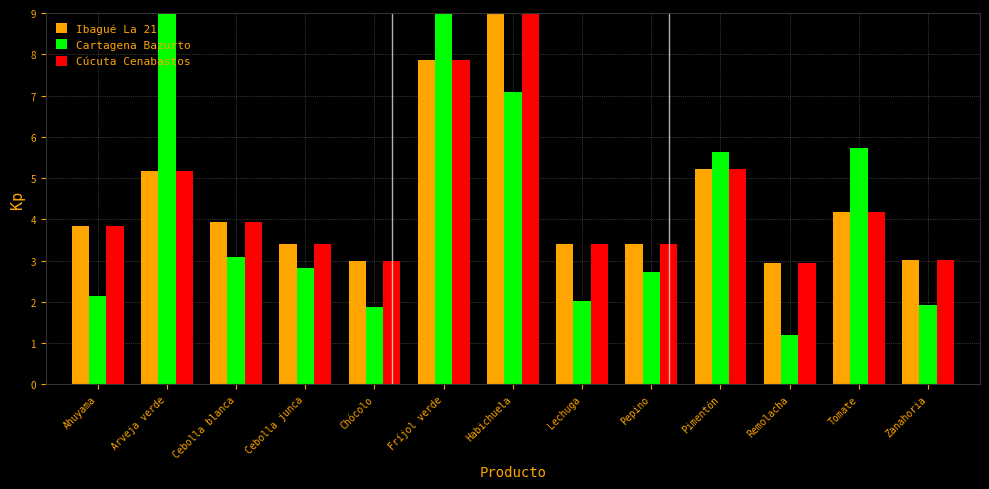

Between Arveja verde and Chócolo, which series saw the biggest shift?

Cartagena Bazurto